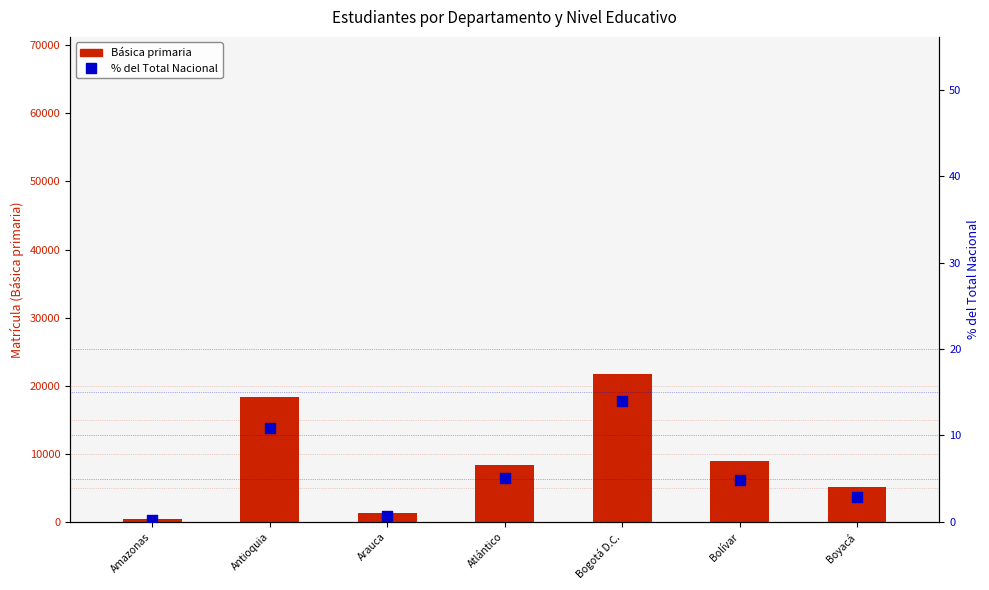

Which series has the widest spread of Y values?

Básica primaria